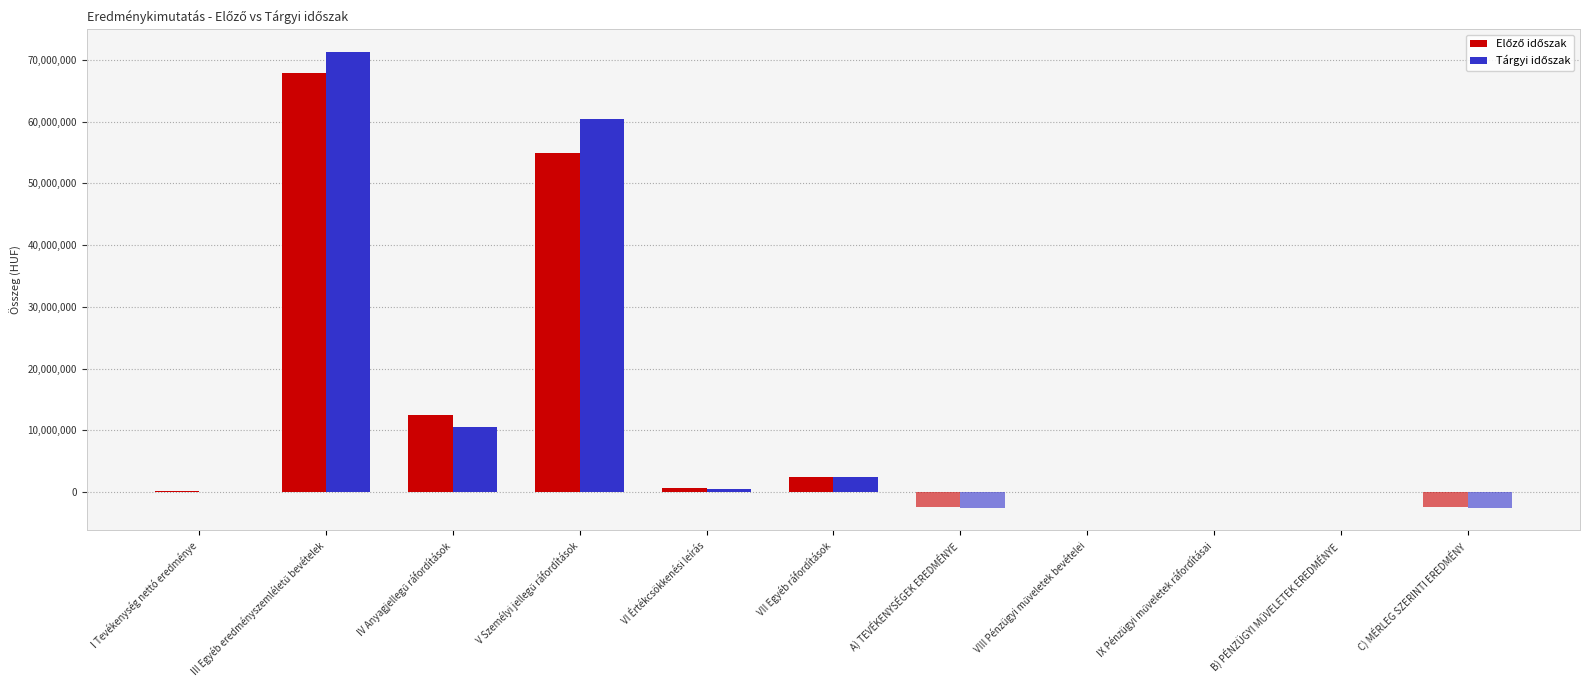

What is the maximum value shown in the chart?

71237840